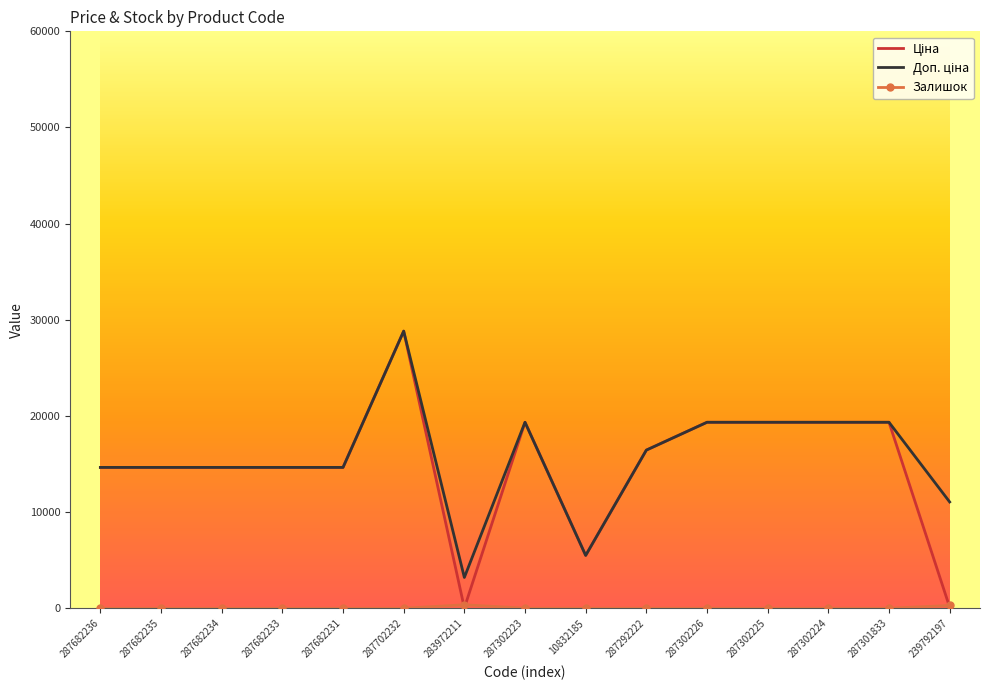

At which category is the sum across all series the highest?

287702232